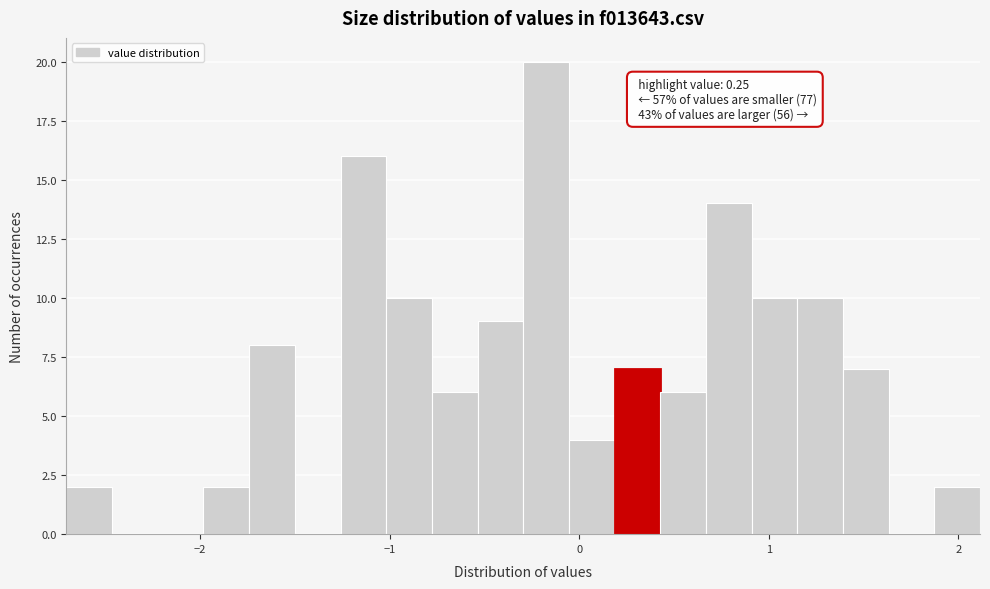

Read against the x-axis, roughly where is the centre of the tallest bar?

-0.2